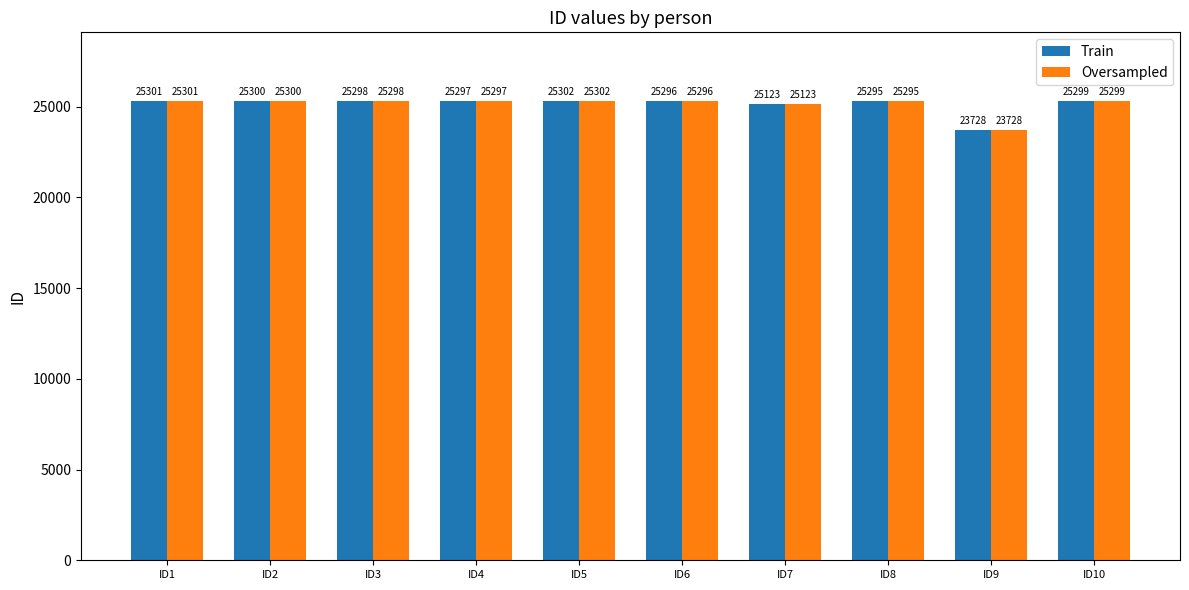

Where is Oversampled nearest to the value 24515?

ID7